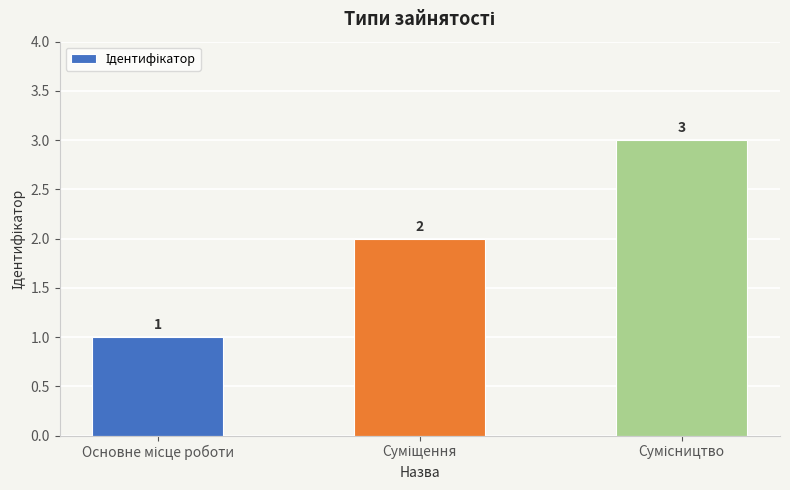

What is the value of the 2nd bar from the left?

2